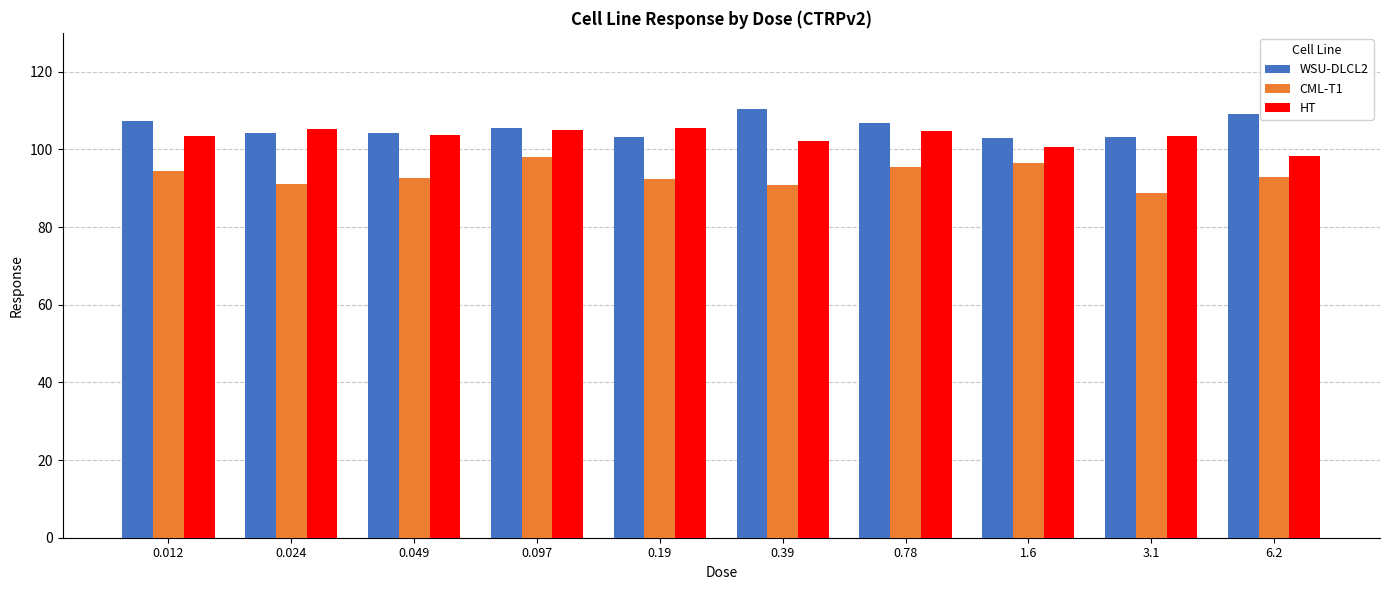

The value of CML-T1 at 0.19 is 152.9. True or false?

False